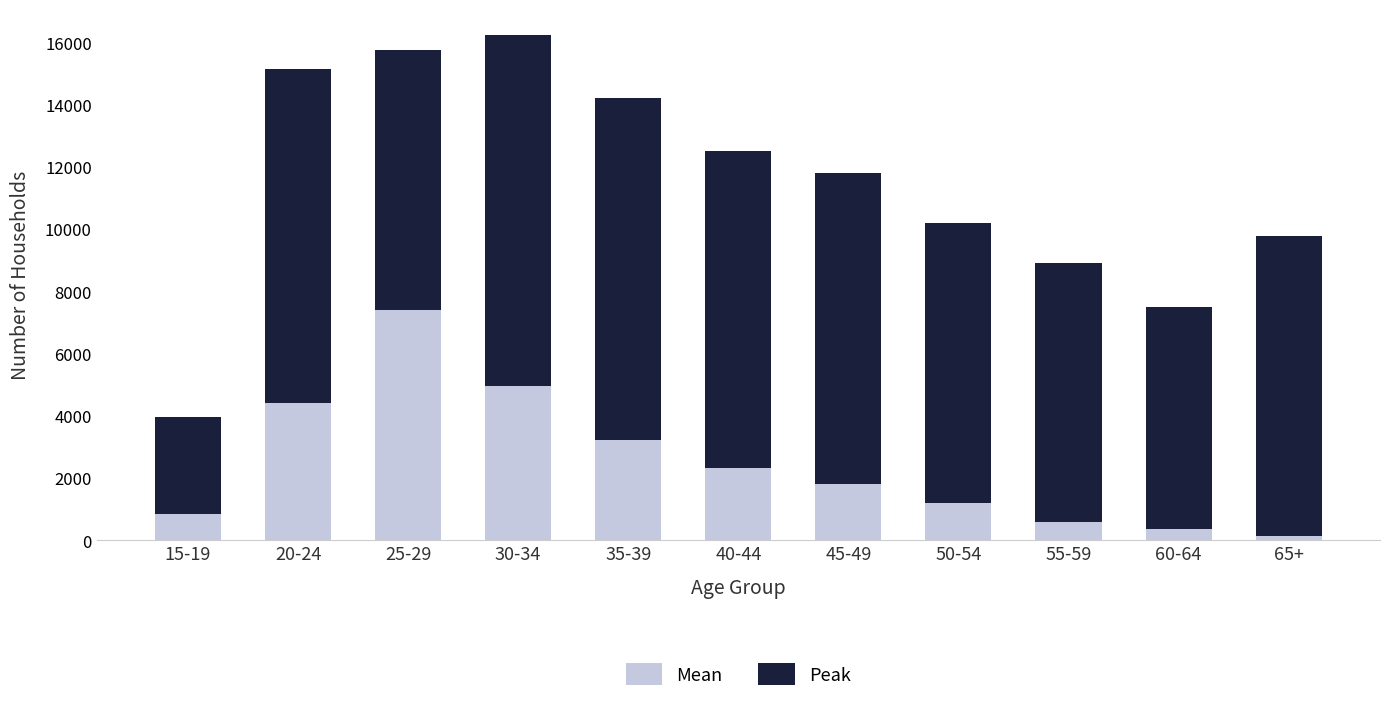

Where is Mean nearest to the value 3756?

35-39